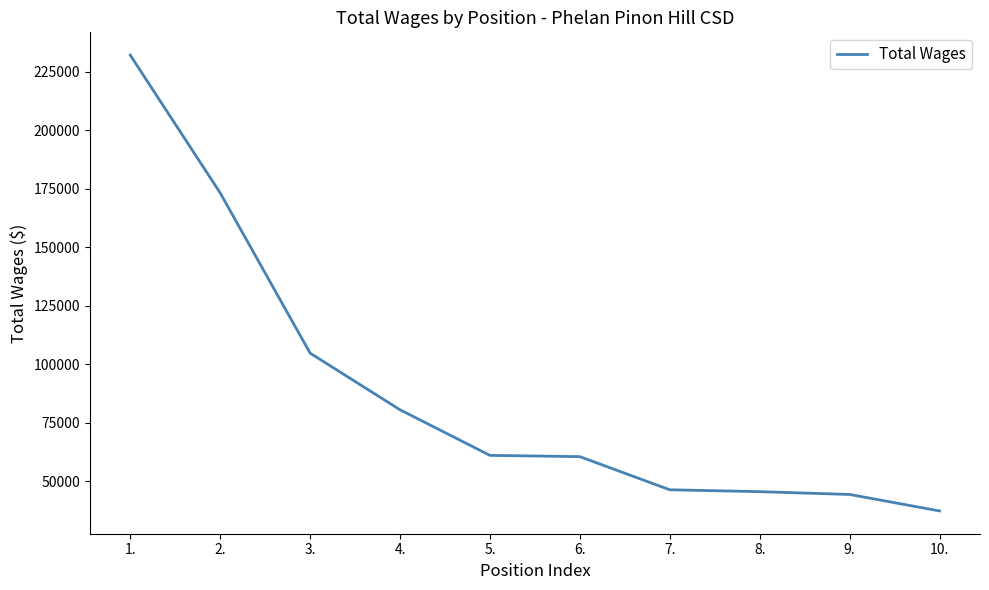

What value does the data have at 3., to the nearest 50?

104800